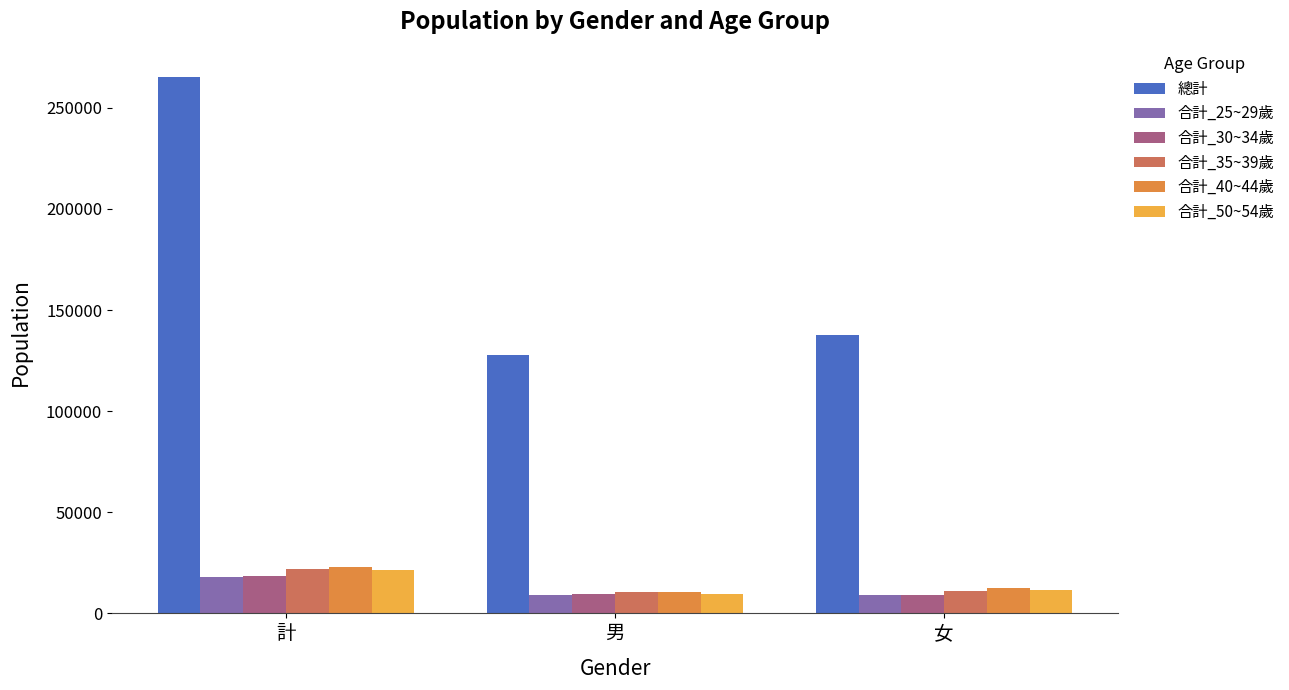

What is the difference between the maximum and minimum values in the 合計_50~54歲 series?

11498